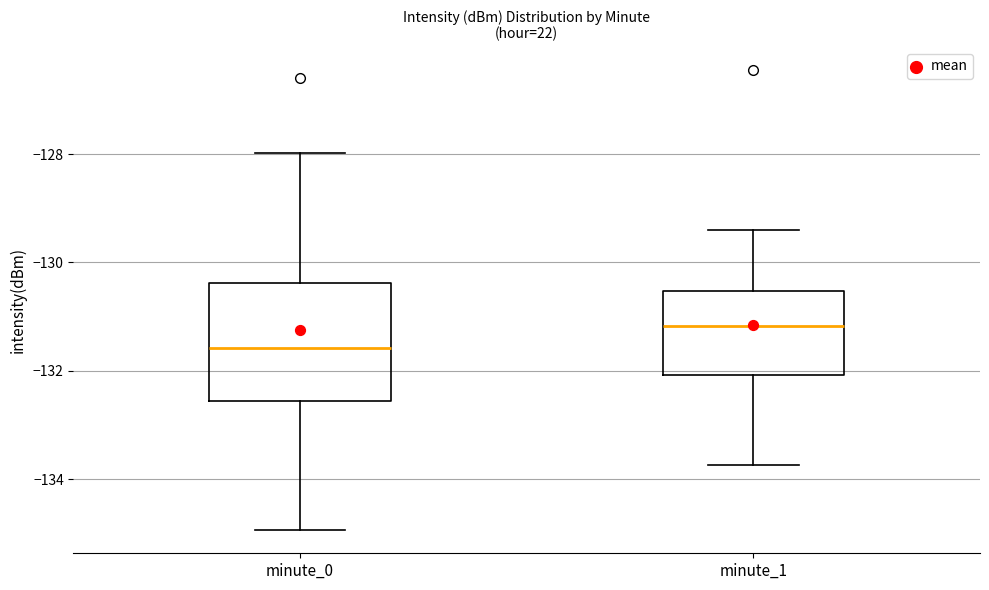

Reading left to right, transcribe this box plot: for each box, give where its median line is, the range the box spans, and where its two whiskers end, as read against the y-axis. The values are not printed on the chart, so give them approximately, as read against the axis.

minute_0: median -131.6, box -132.6 to -130.4, whiskers -135.0 to -128.0
minute_1: median -131.2, box -132.0 to -130.6, whiskers -133.8 to -129.4